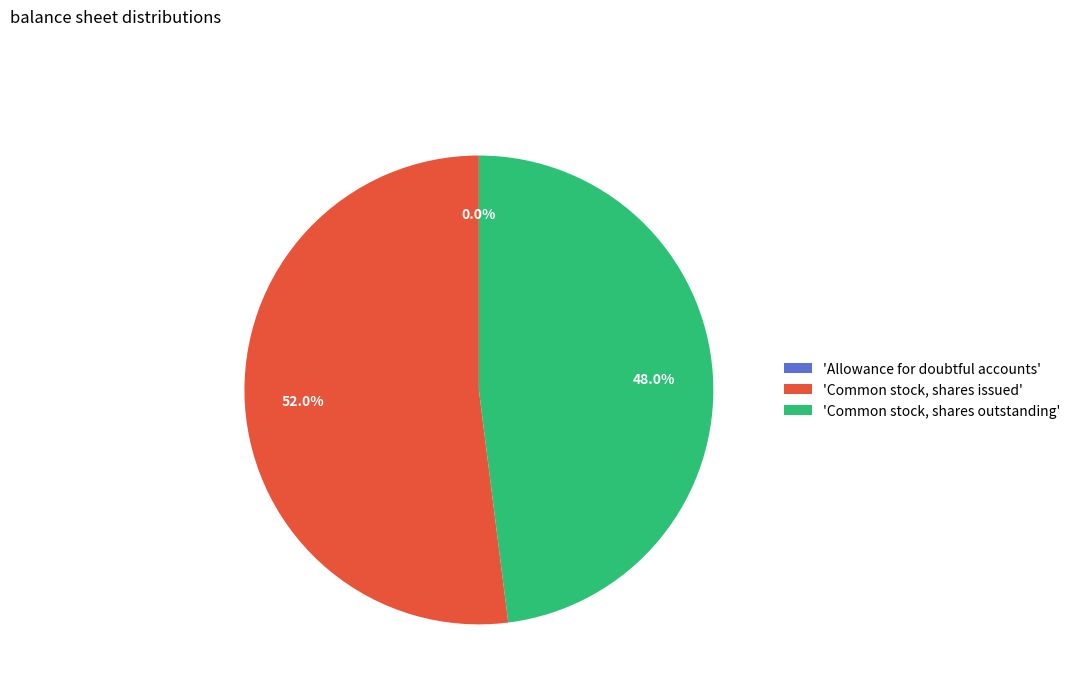

Does any single category account for the majority?

Yes